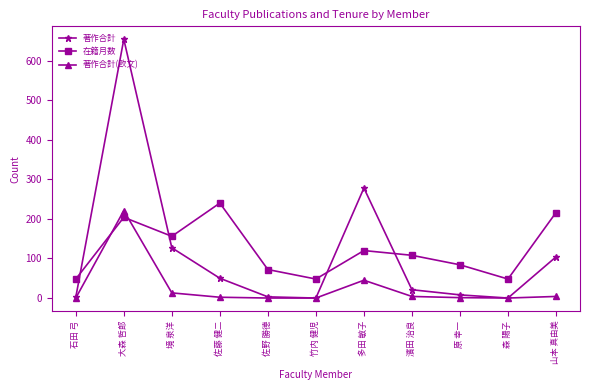

What is the label of the 11th point from the right?

石田 弓